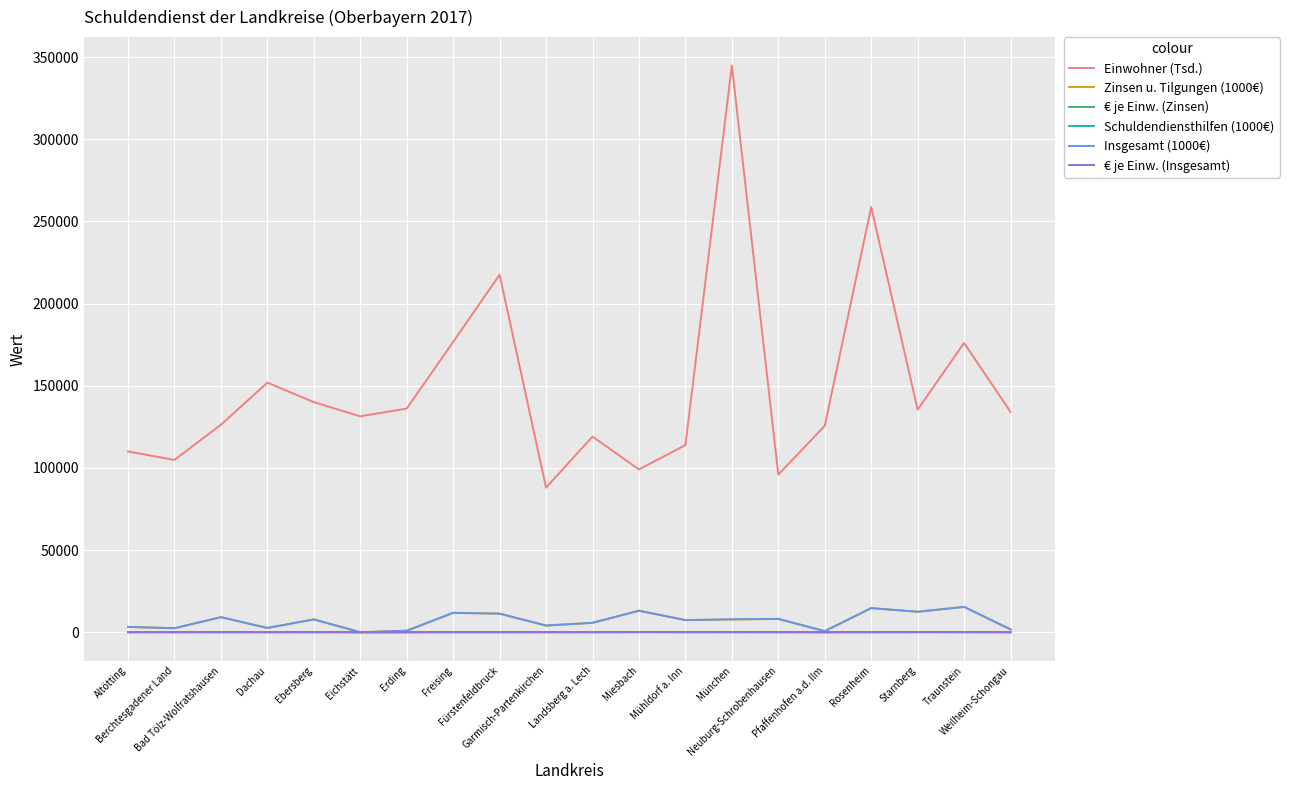

Which series has the largest total across all categories?

Einwohner (Tsd.)